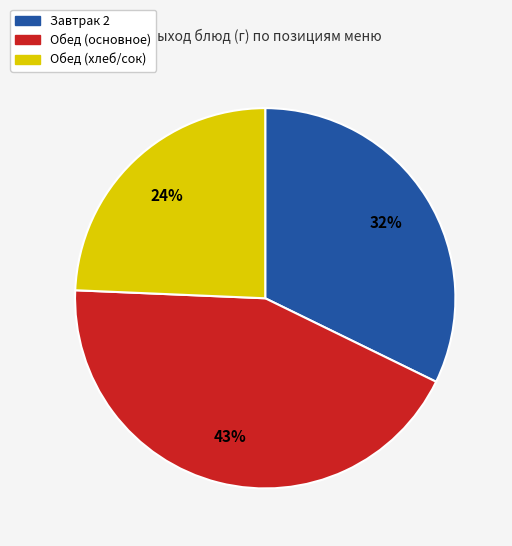

What is the ratio of the value at Обед (хлеб/сок) to the value at Завтрак 2?

0.8